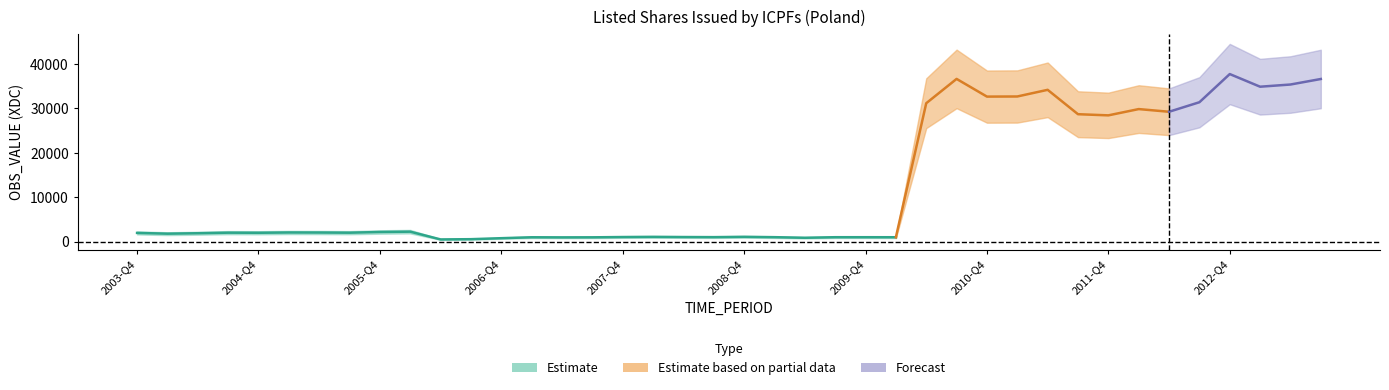

What position from the left is 2006-Q2?

11